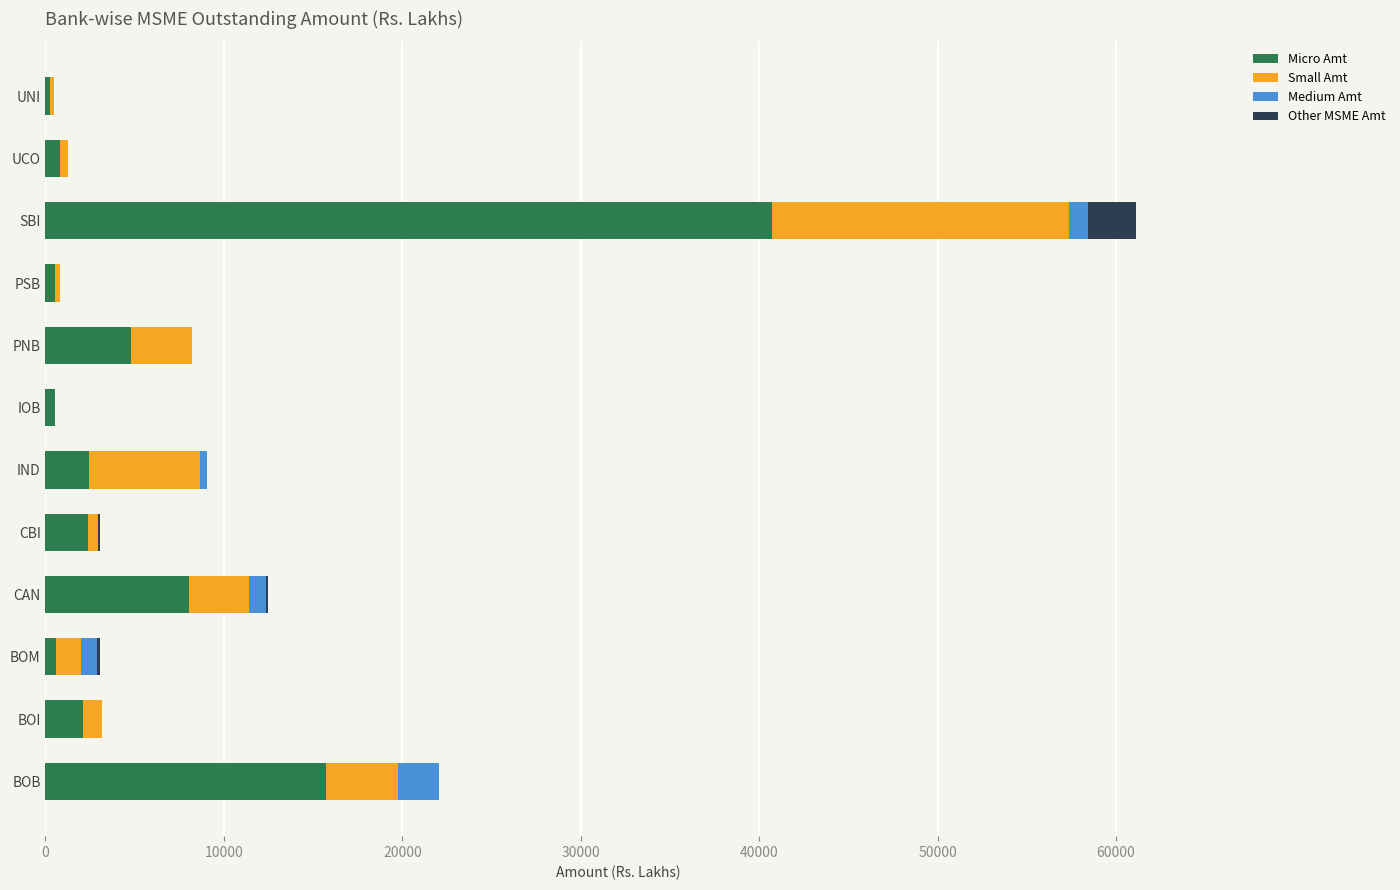

What is the sum of all Micro Amt values?

78996.3